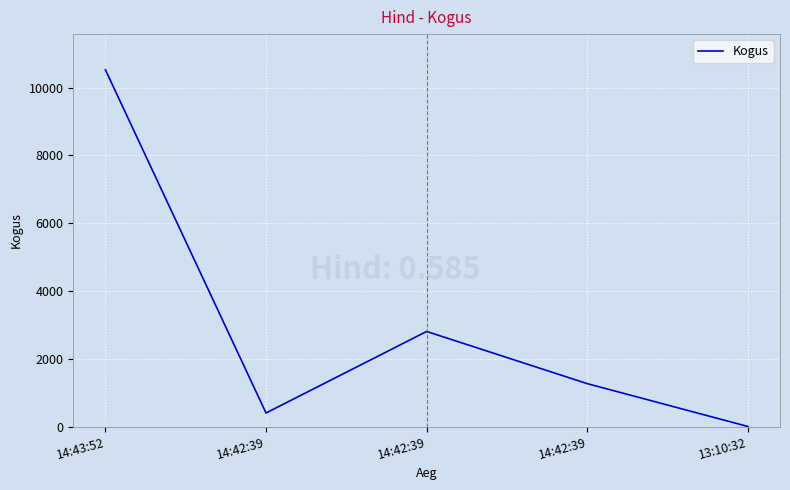

Reading right to left, transcribe all the data shown in this chart.

2	1266	2806	400	10528